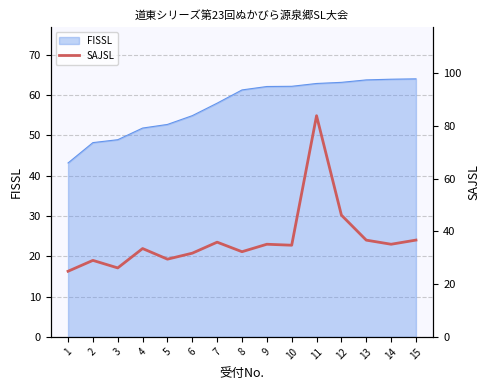

What is the greatest value displayed?

83.9